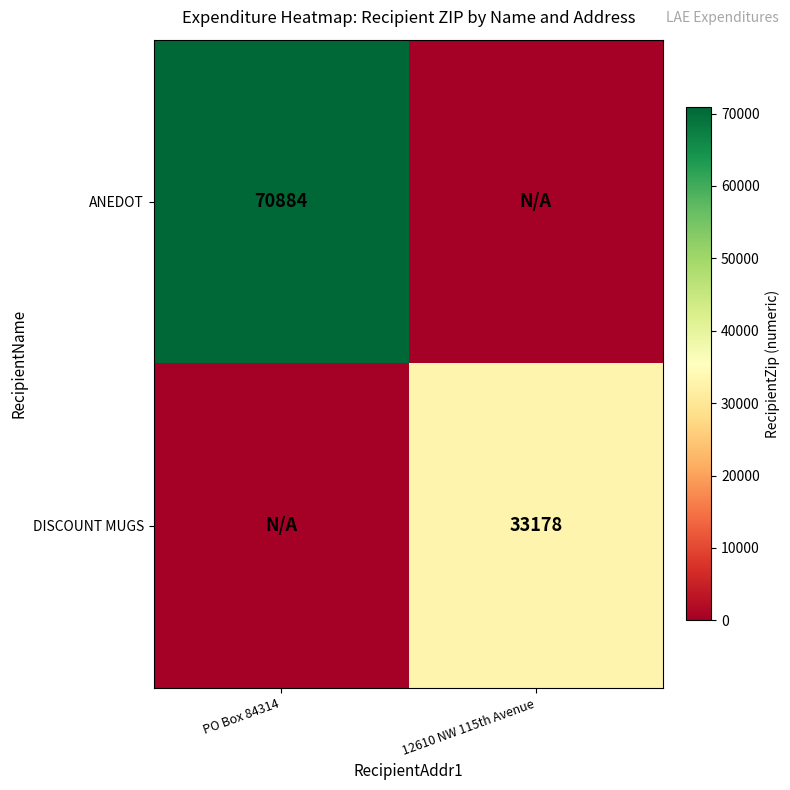

At how many categories does at least one series exceed 56497?

1